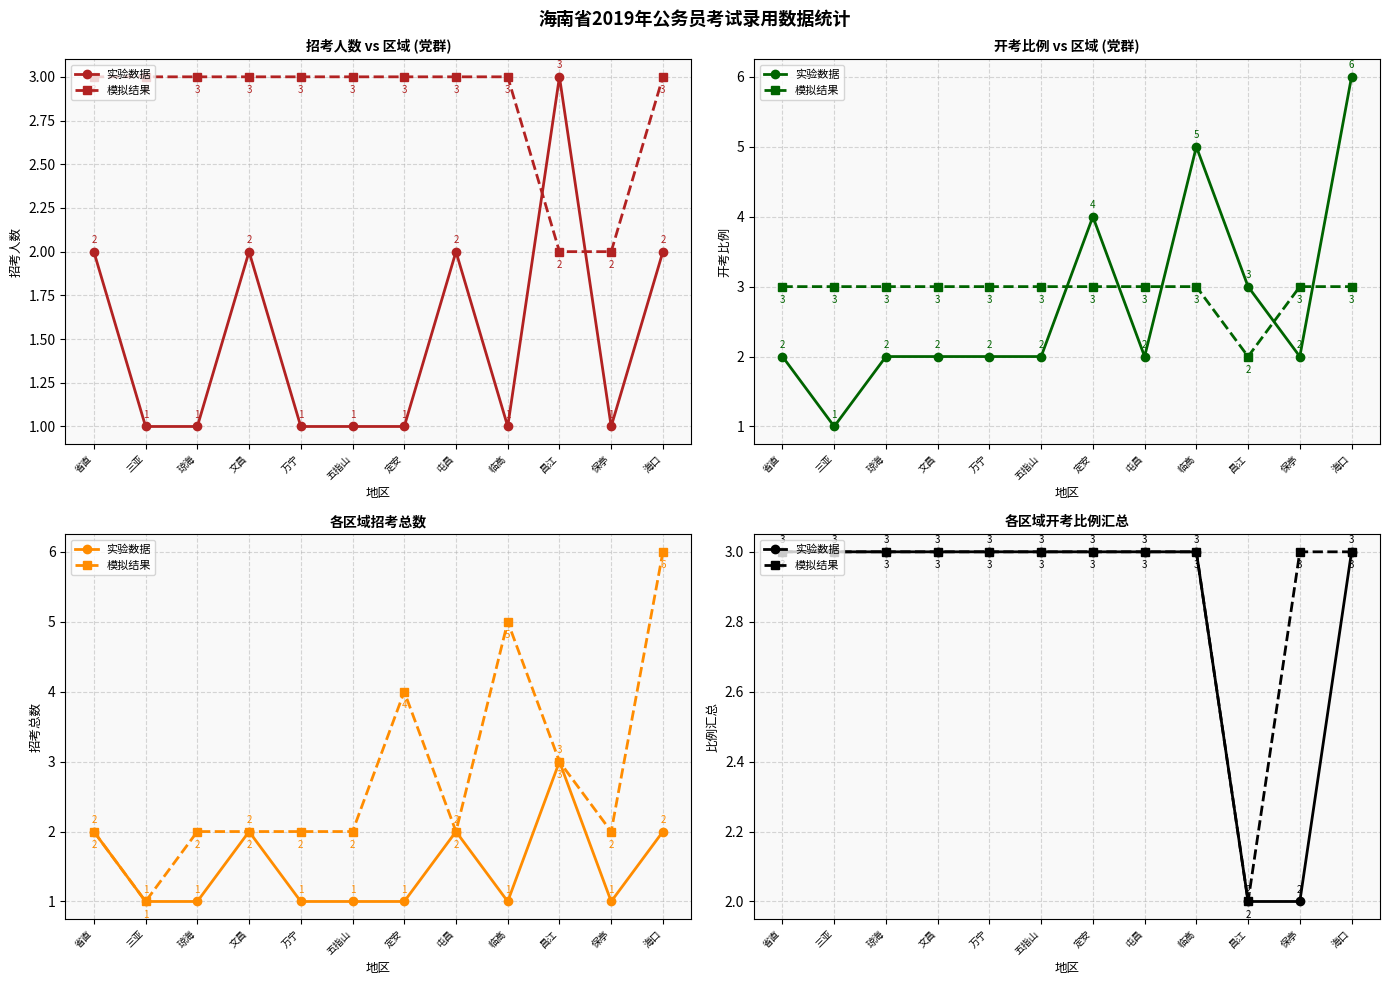

What position from the right is 琼海?

10